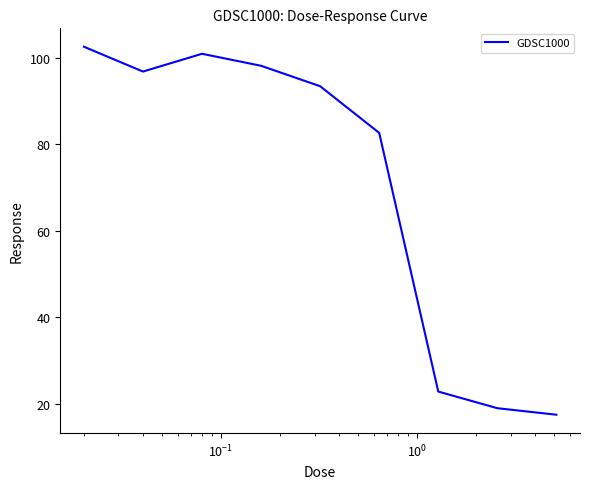

What is the difference between the second highest and second lowest values?

81.9